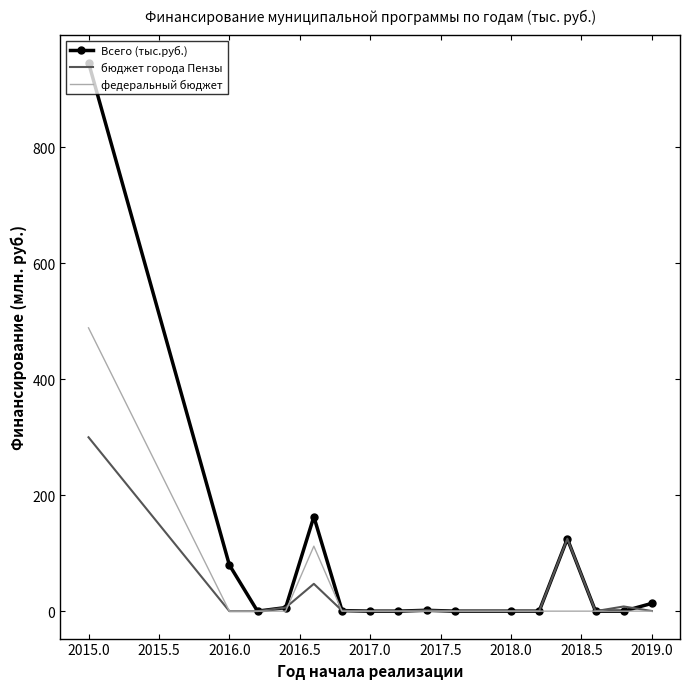

What is the sum of all Всего (тыс.руб.) values?

1335.7